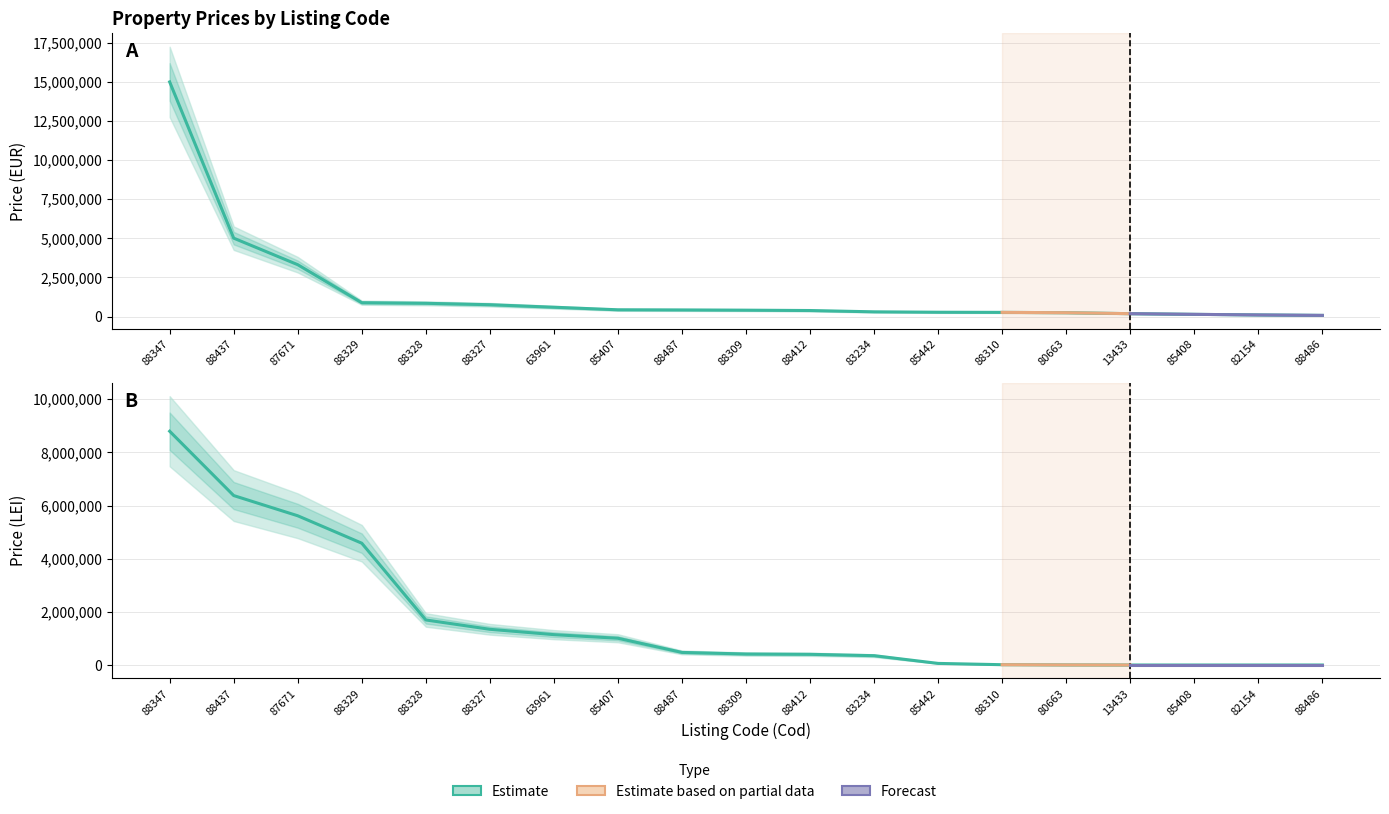

Which label corresponds to the smallest value in the chart?

13433